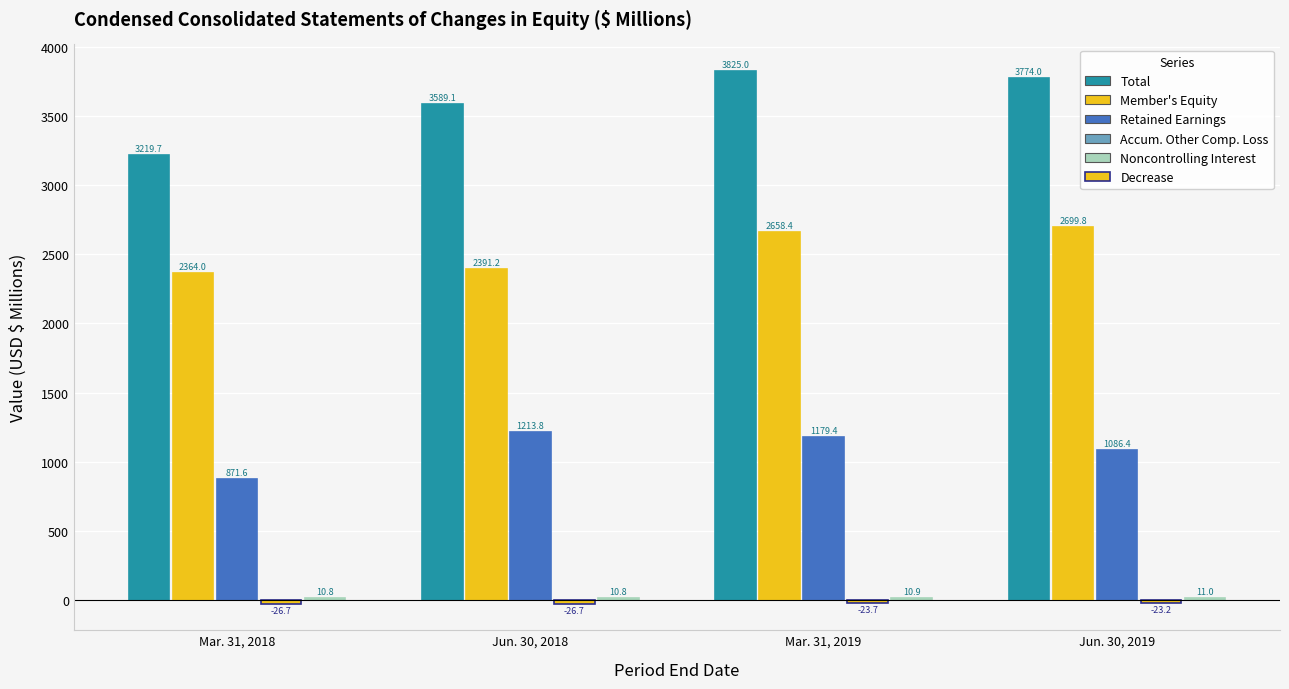

What is the label of the 4th bar from the right?

Mar. 31, 2018